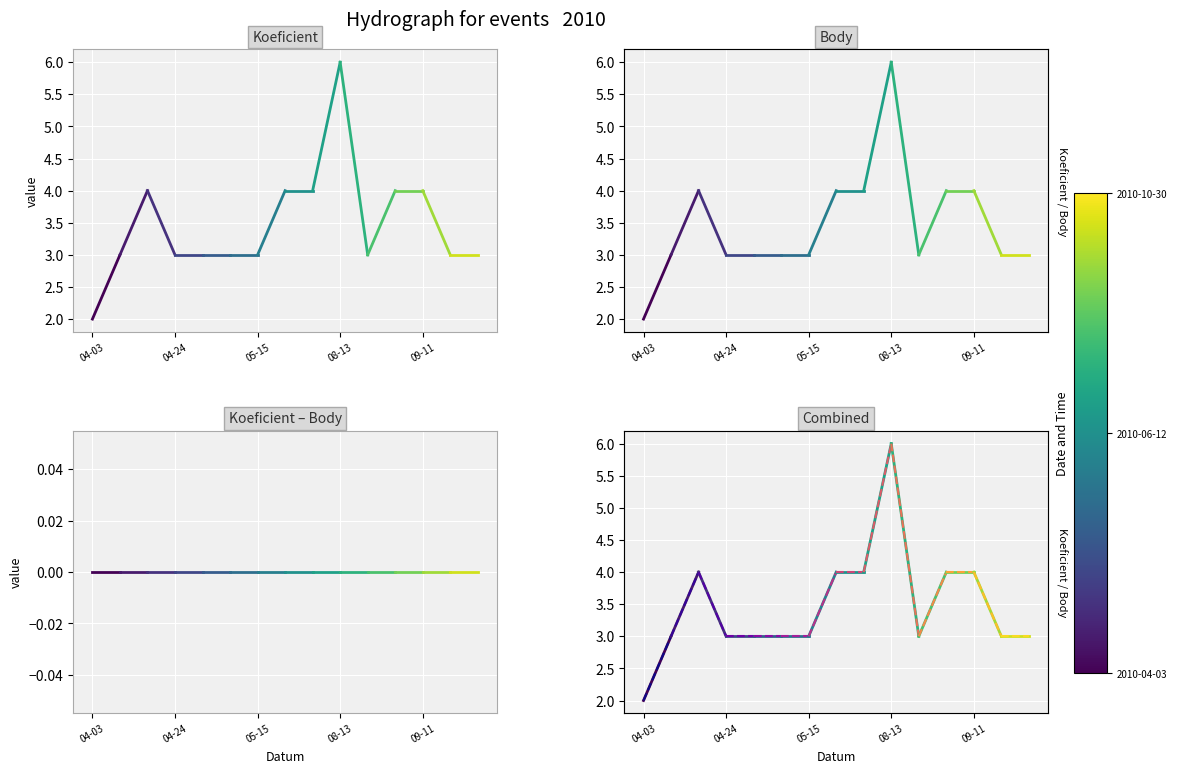

What is the value of the Body point at the 1st from the left?

2